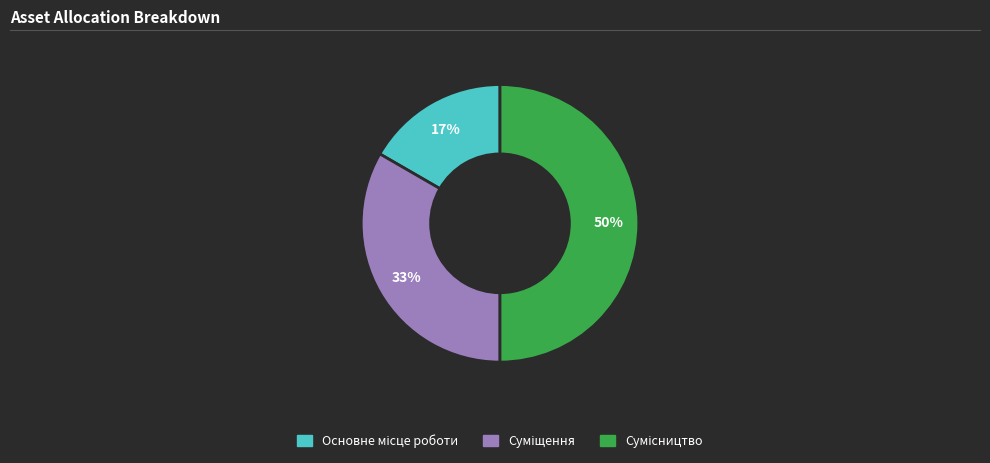

To the nearest percent, what is the average slice percentage?

33%